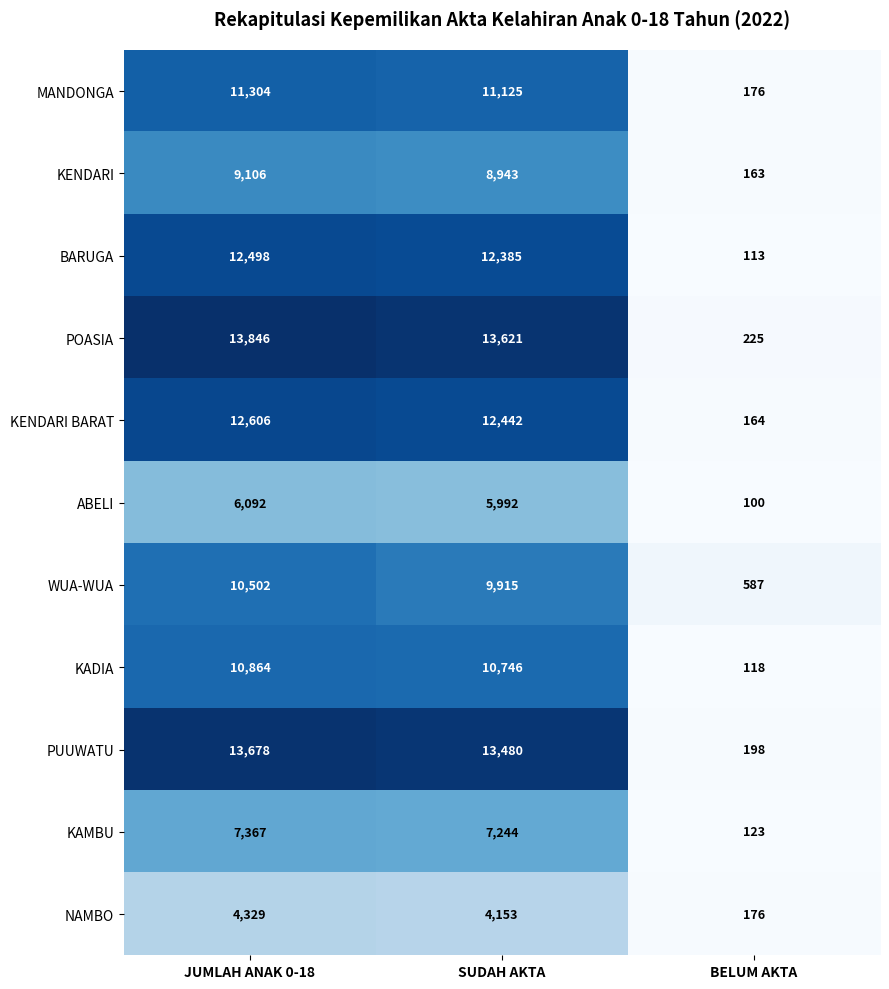

Which category has the highest value in the POASIA series?

JUMLAH ANAK 0-18